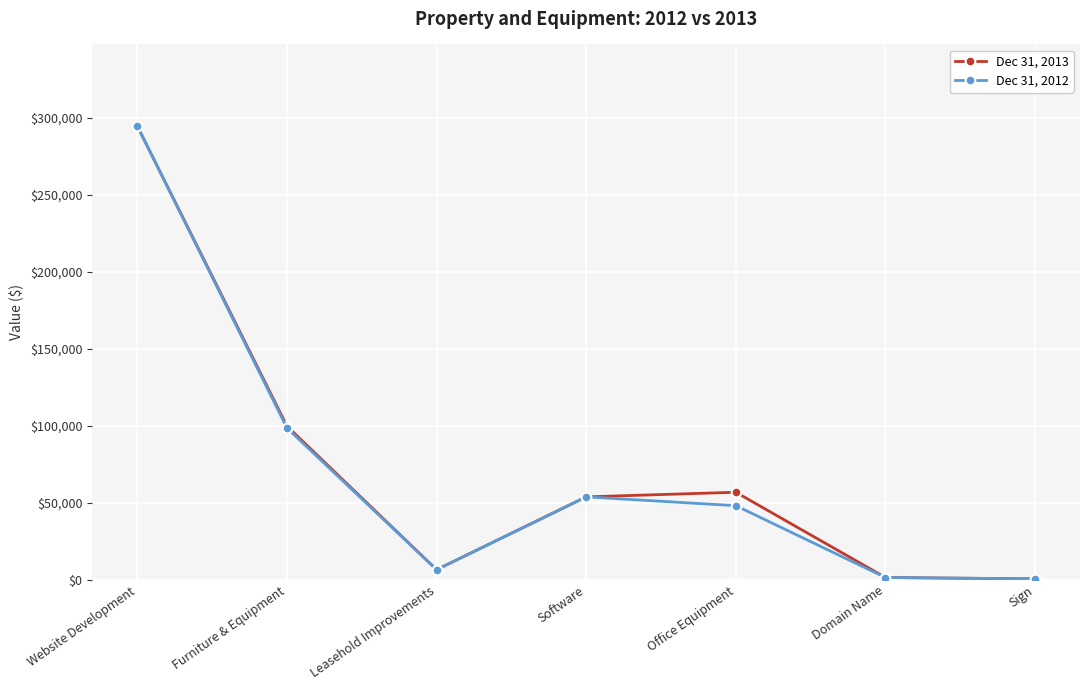

Where does the Dec 31, 2012 series first go above 48162?

Website Development